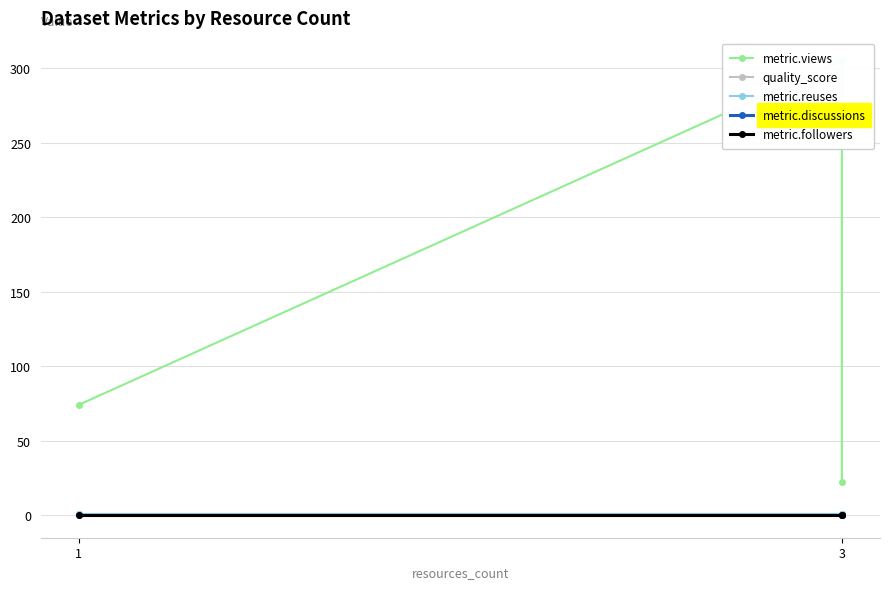

Which category has the lowest value in the quality_score series?

1